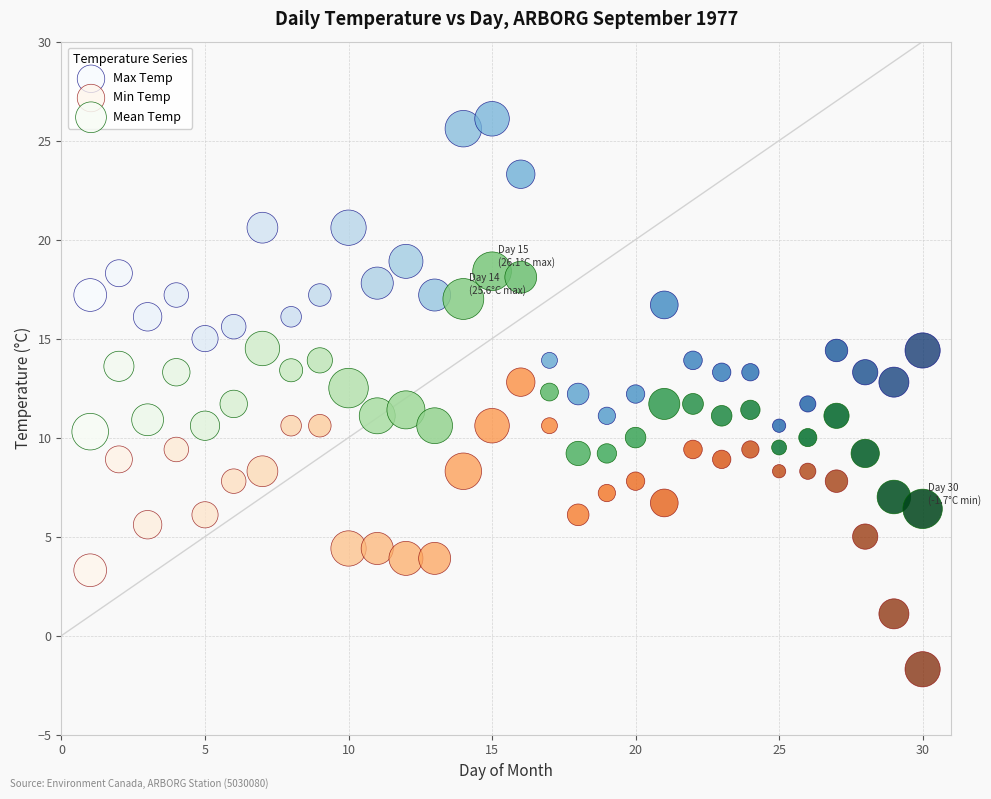

What are all the series names shown in the legend?

Max Temp, Min Temp, Mean Temp